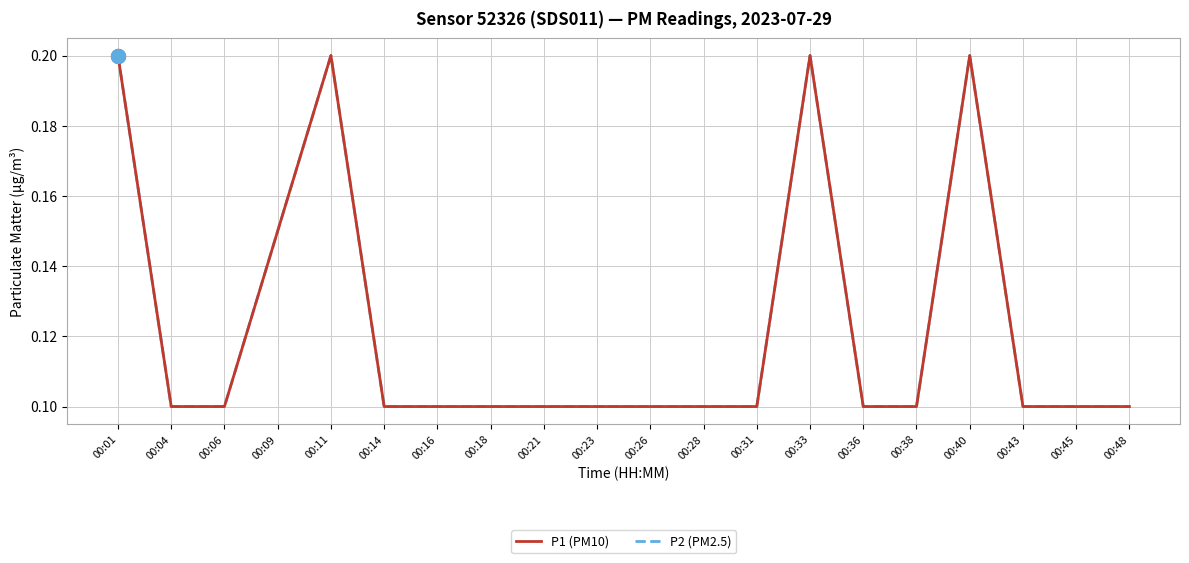

Does the chart have visible grid lines?

Yes